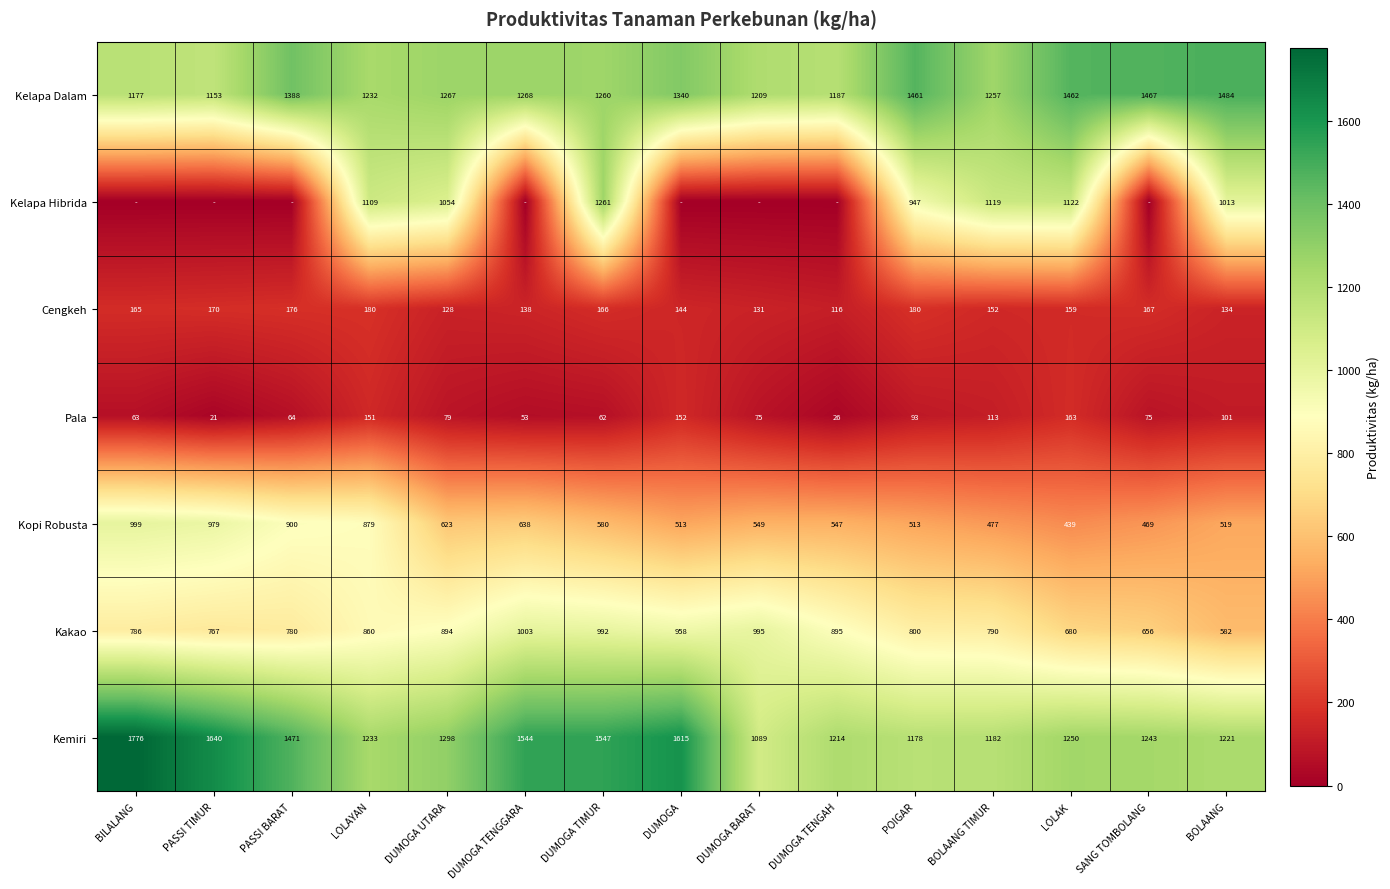

How many series are shown in this chart?

7